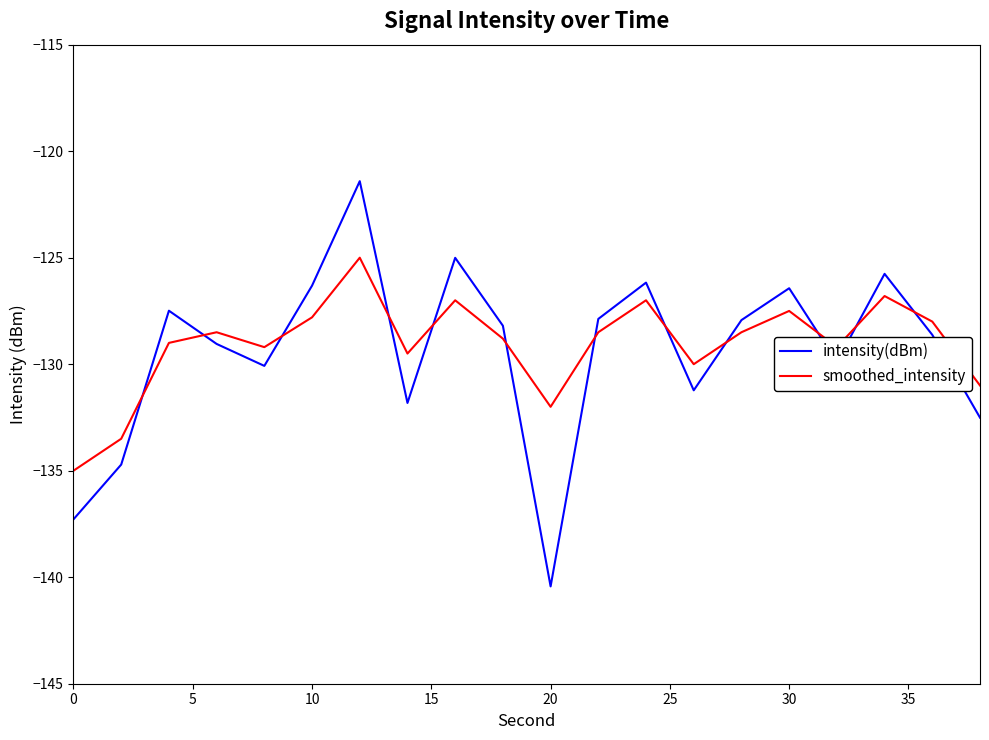

What is the smallest value displayed?

-140.4